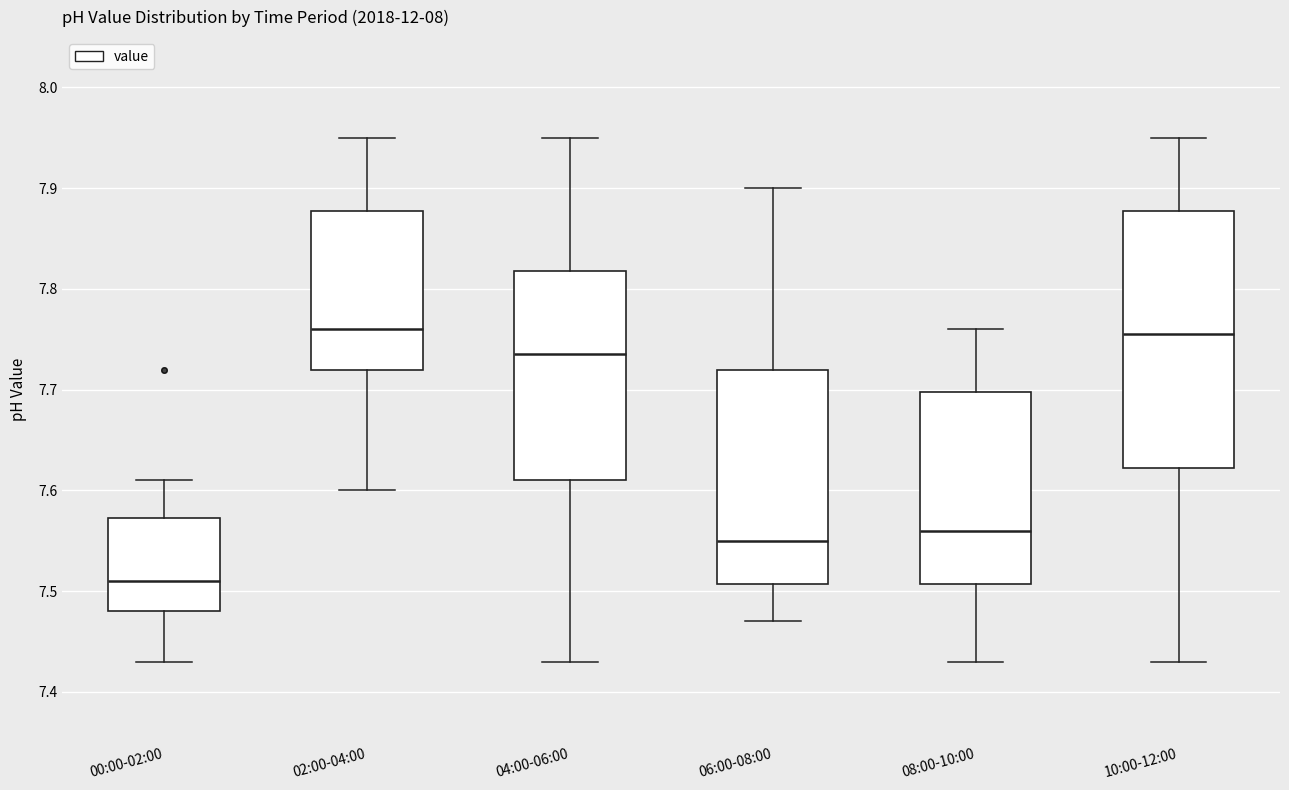

Reading left to right, transcribe this box plot: for each box, give where its median line is, the range the box spans, and where its two whiskers end, as read against the y-axis. The values are not printed on the chart, so give them approximately, as read against the axis.

00:00-02:00: median 7.51, box 7.48 to 7.57, whiskers 7.43 to 7.61
02:00-04:00: median 7.76, box 7.72 to 7.88, whiskers 7.60 to 7.95
04:00-06:00: median 7.74, box 7.61 to 7.82, whiskers 7.43 to 7.95
06:00-08:00: median 7.55, box 7.51 to 7.72, whiskers 7.47 to 7.90
08:00-10:00: median 7.56, box 7.51 to 7.70, whiskers 7.43 to 7.76
10:00-12:00: median 7.76, box 7.62 to 7.88, whiskers 7.43 to 7.95